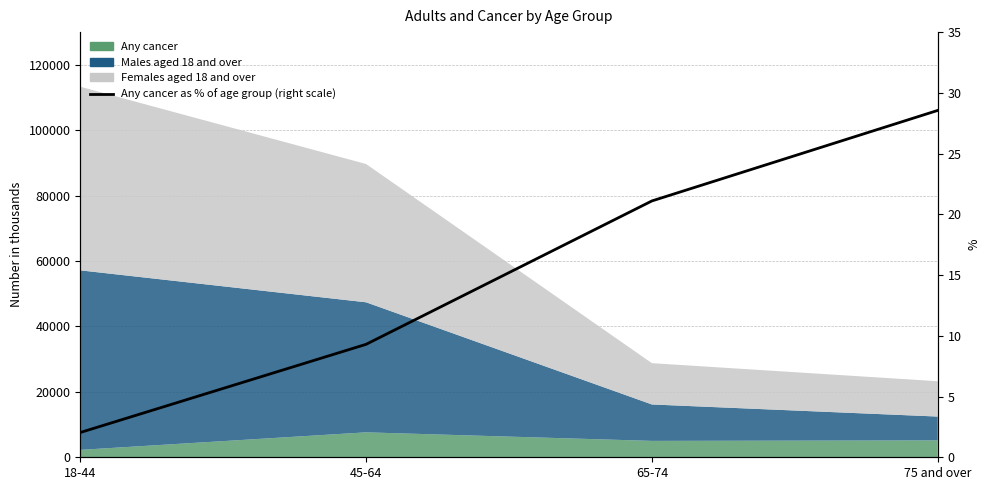

How many categories are shown in the chart?

4